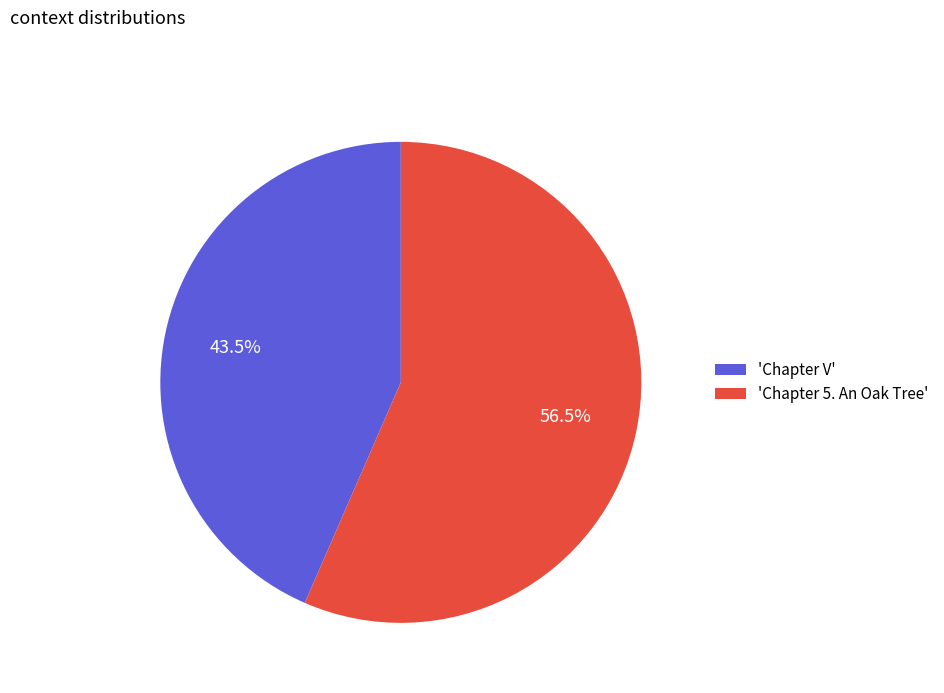

Do 'Chapter 5. An Oak Tree' and 'Chapter V' together represent more than half of the pie?

Yes